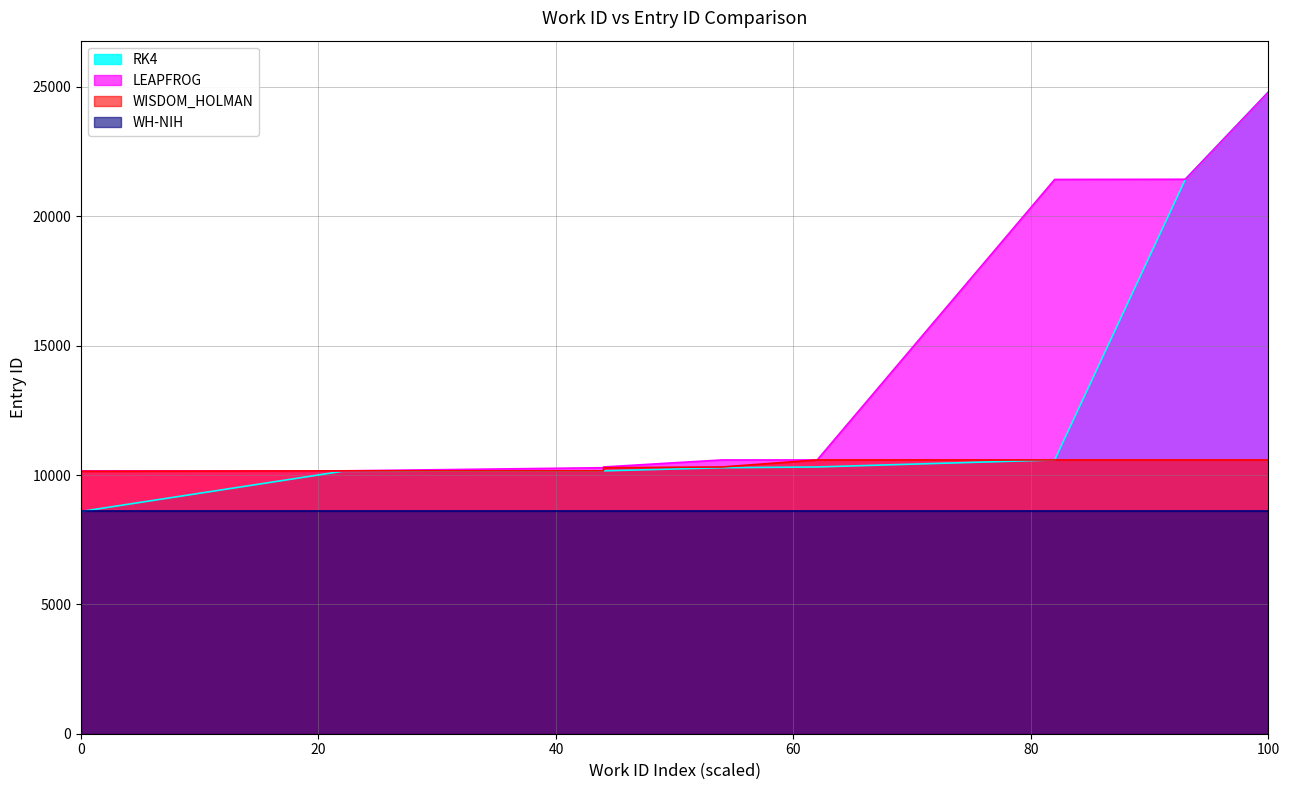

What is the difference between the WISDOM_HOLMAN values at 80 and 60?

29